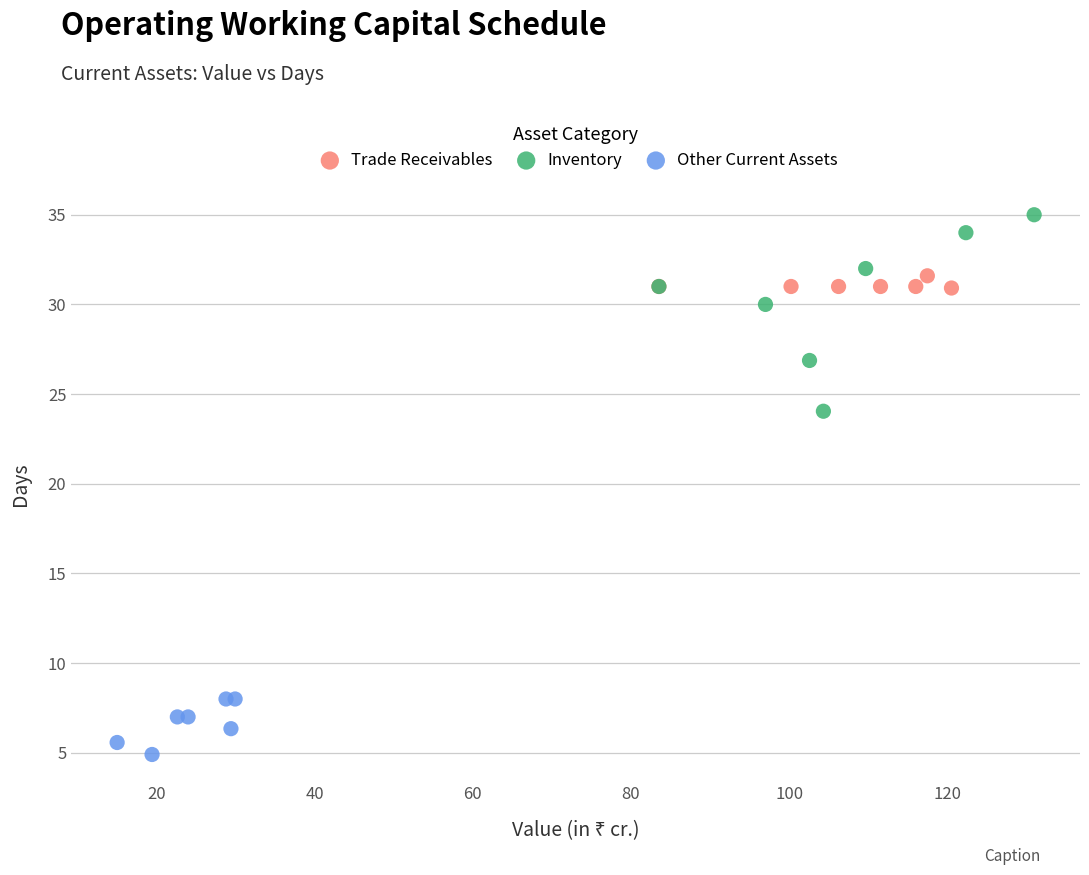

Which series reaches the minimum Y coordinate?

Other Current Assets